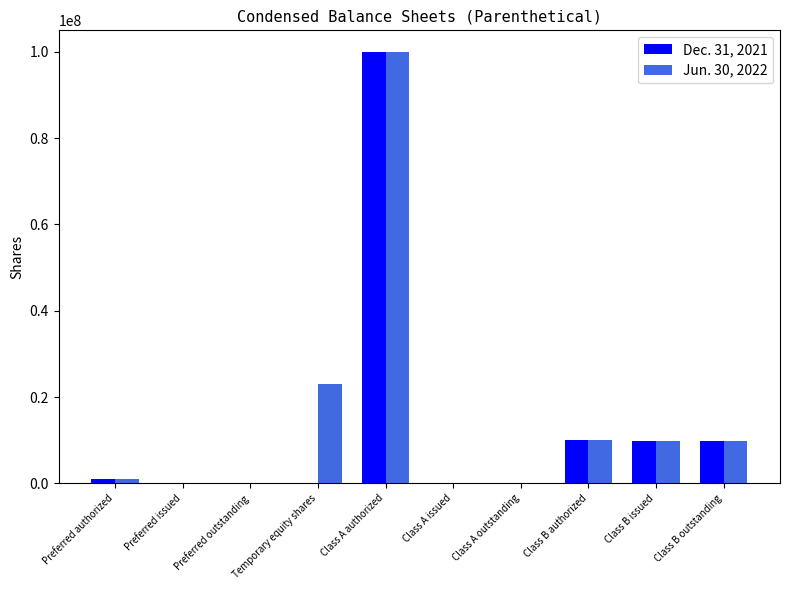

At which category is the sum across all series the highest?

Class A authorized